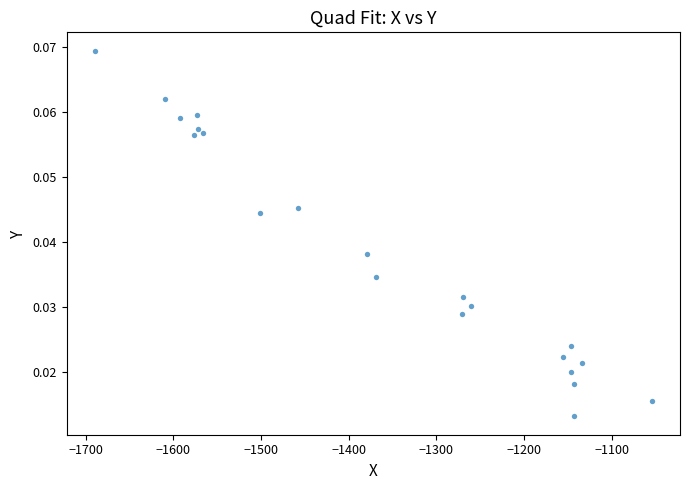

What is the range of X values (max minus min)?

636.0